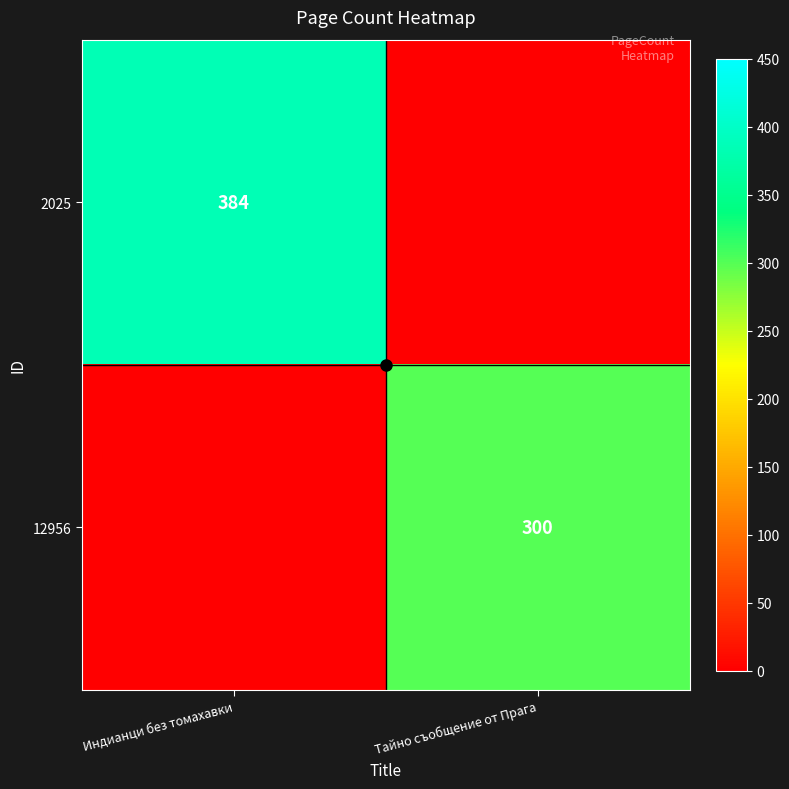

The value of 2025 at Тайно съобщение от Прага is 0. True or false?

True